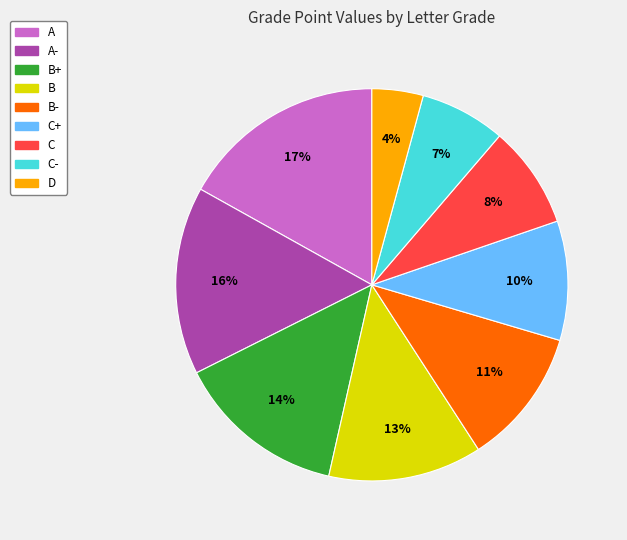

Does any single category account for the majority?

No